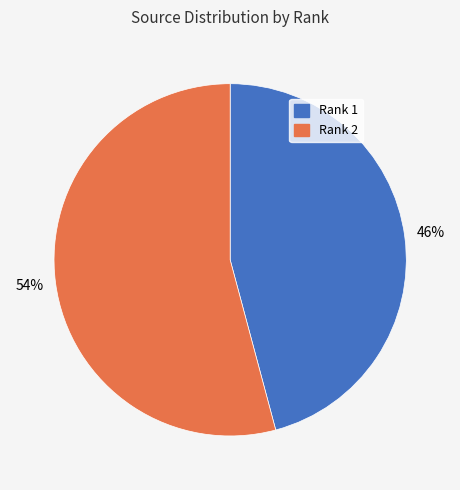

Which has a higher value, Rank 1 or Rank 2?

Rank 2